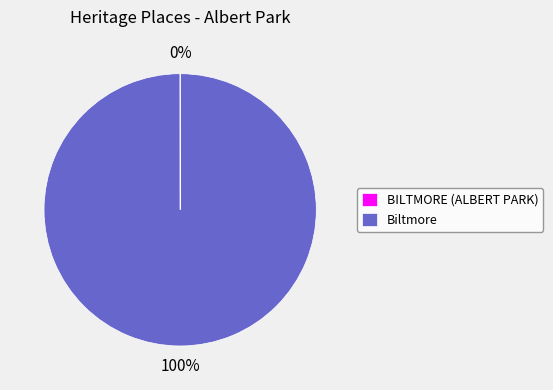

To the nearest percent, what is the average slice percentage?

50%